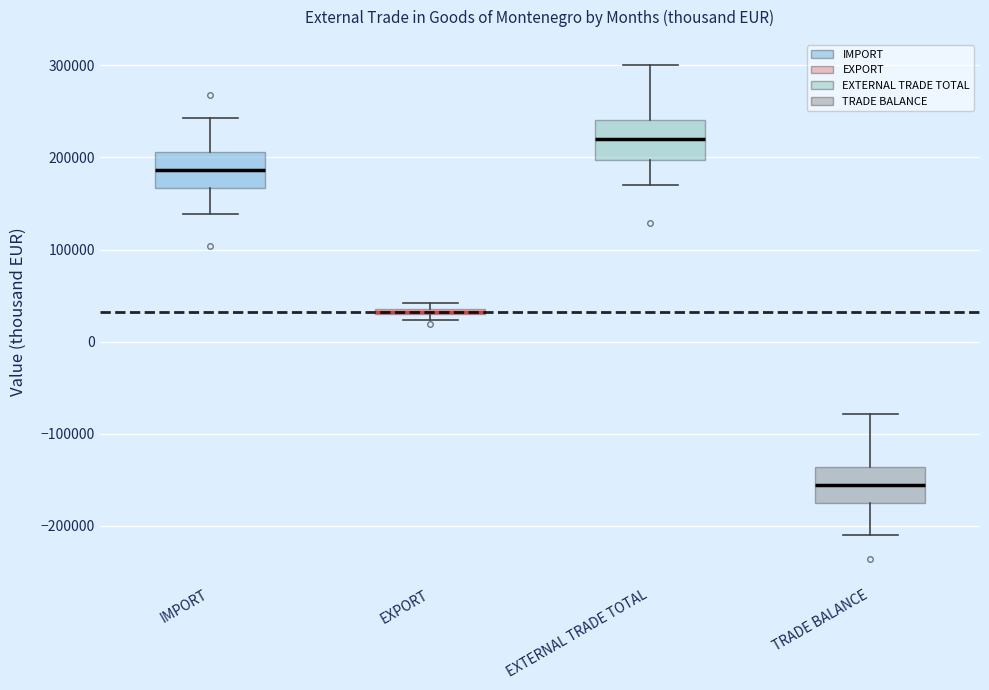

Where does the upper whisker of the box for TRADE BALANCE end on the y-axis? The values are not printed on the chart, so give them approximately, as read against the axis.

-80000